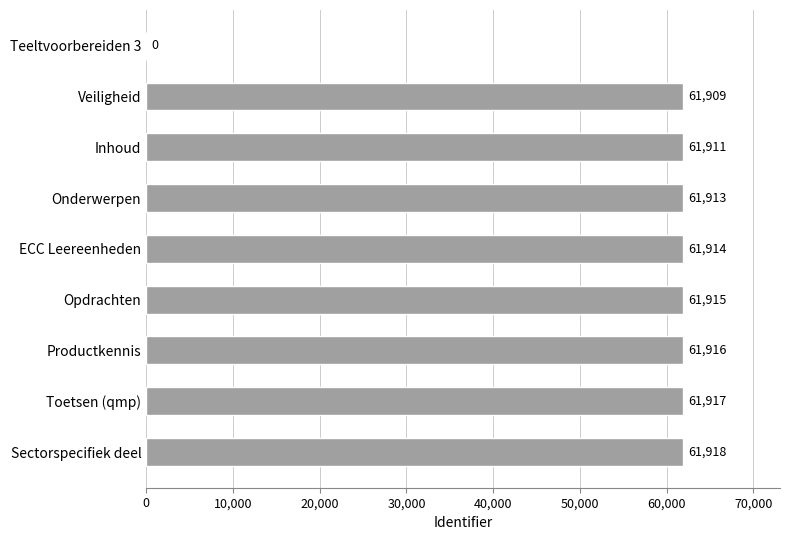

Between Productkennis and Toetsen (qmp), which is larger?

Toetsen (qmp)